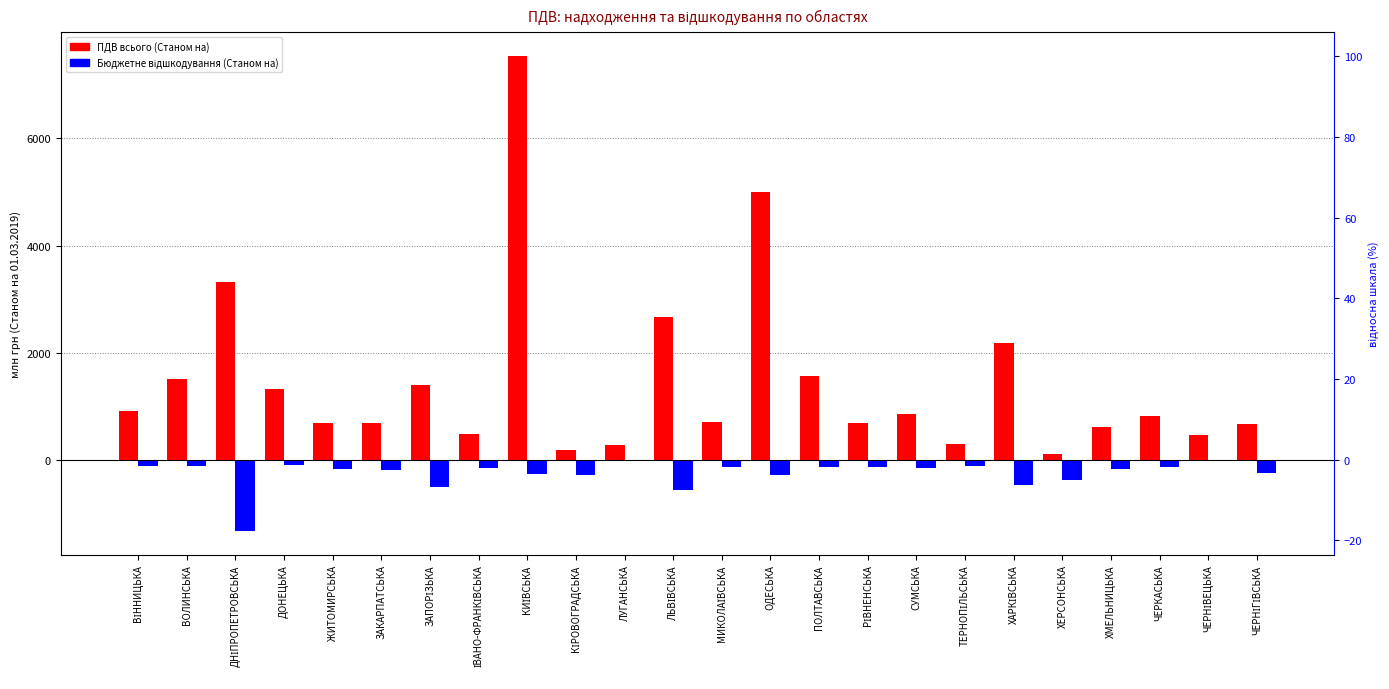

Reading left to right, list all the values displayed in this chart.

ПДВ всього (Станом на): ВІННИЦЬКА=908.0	ВОЛИНСЬКА=1509.6	ДНІПРОПЕТРОВСЬКА=3317.9	ДОНЕЦЬКА=1314.0	ЖИТОМИРСЬКА=690.5	ЗАКАРПАТСЬКА=679.6	ЗАПОРІЗЬКА=1392.2	ІВАНО-ФРАНКІВСЬКА=487.9	КИЇВСЬКА=7537.5	КІРОВОГРАДСЬКА=174.3	ЛУГАНСЬКА=274.2	ЛЬВІВСЬКА=2671.3	МИКОЛАЇВСЬКА=713.1	ОДЕСЬКА=5007.6	ПОЛТАВСЬКА=1554.7	РІВНЕНСЬКА=685.8	СУМСЬКА=856.3	ТЕРНОПІЛЬСЬКА=292.7	ХАРКІВСЬКА=2181.1	ХЕРСОНСЬКА=110.2	ХМЕЛЬНИЦЬКА=615.7	ЧЕРКАСЬКА=809.6	ЧЕРНІВЕЦЬКА=456.6	ЧЕРНІГІВСЬКА=673.9
Бюджетне відшкодування (Станом на): ВІННИЦЬКА=-109.7	ВОЛИНСЬКА=-112.8	ДНІПРОПЕТРОВСЬКА=-1331.0	ДОНЕЦЬКА=-92.0	ЖИТОМИРСЬКА=-174.2	ЗАКАРПАТСЬКА=-191.5	ЗАПОРІЗЬКА=-503.2	ІВАНО-ФРАНКІВСЬКА=-154.4	КИЇВСЬКА=-267.7	КІРОВОГРАДСЬКА=-289.0	ЛУГАНСЬКА=-20.2	ЛЬВІВСЬКА=-564.7	МИКОЛАЇВСЬКА=-139.4	ОДЕСЬКА=-277.2	ПОЛТАВСЬКА=-127.1	РІВНЕНСЬКА=-142.9	СУМСЬКА=-158.2	ТЕРНОПІЛЬСЬКА=-115.8	ХАРКІВСЬКА=-480.5	ХЕРСОНСЬКА=-376.6	ХМЕЛЬНИЦЬКА=-169.3	ЧЕРКАСЬКА=-137.4	ЧЕРНІВЕЦЬКА=-30.6	ЧЕРНІГІВСЬКА=-247.0